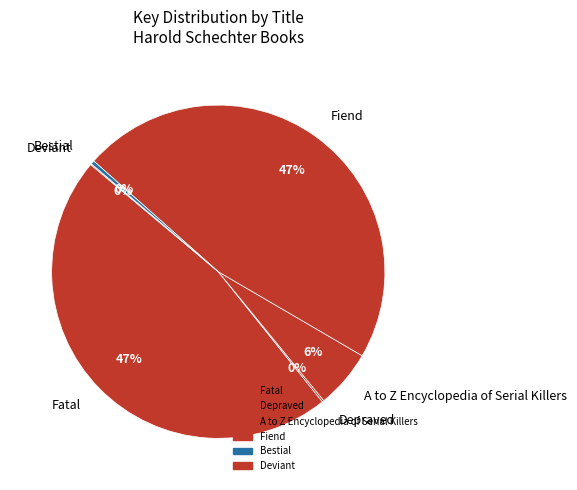

Which has a higher value, Fiend or Bestial?

Fiend